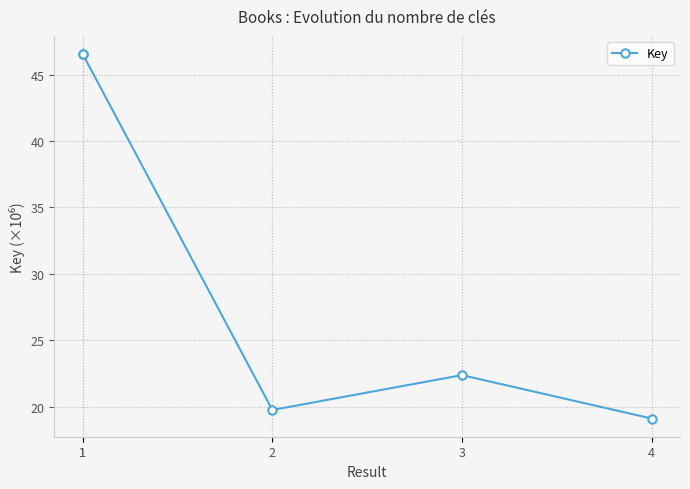

What is the ratio of the value at 1 to the value at 1?

1.0